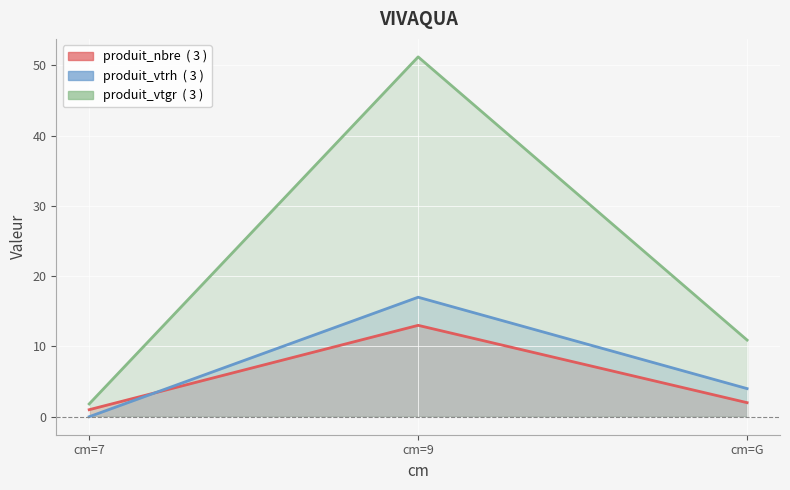

Reading left to right, list all the values displayed in this chart.

produit_nbre: cm=7=1.0	cm=9=13.0	cm=G=2.0
produit_vtrh: cm=7=0.0	cm=9=17.0	cm=G=4.0
produit_vtgr: cm=7=1.8	cm=9=51.2	cm=G=10.9